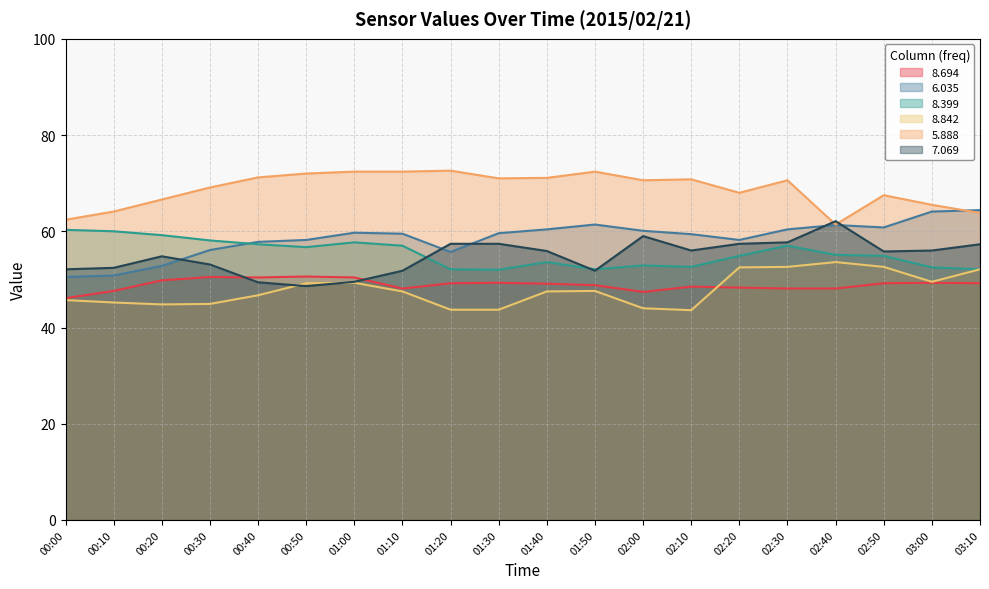

What is the total value across all series at 00:30?

331.8